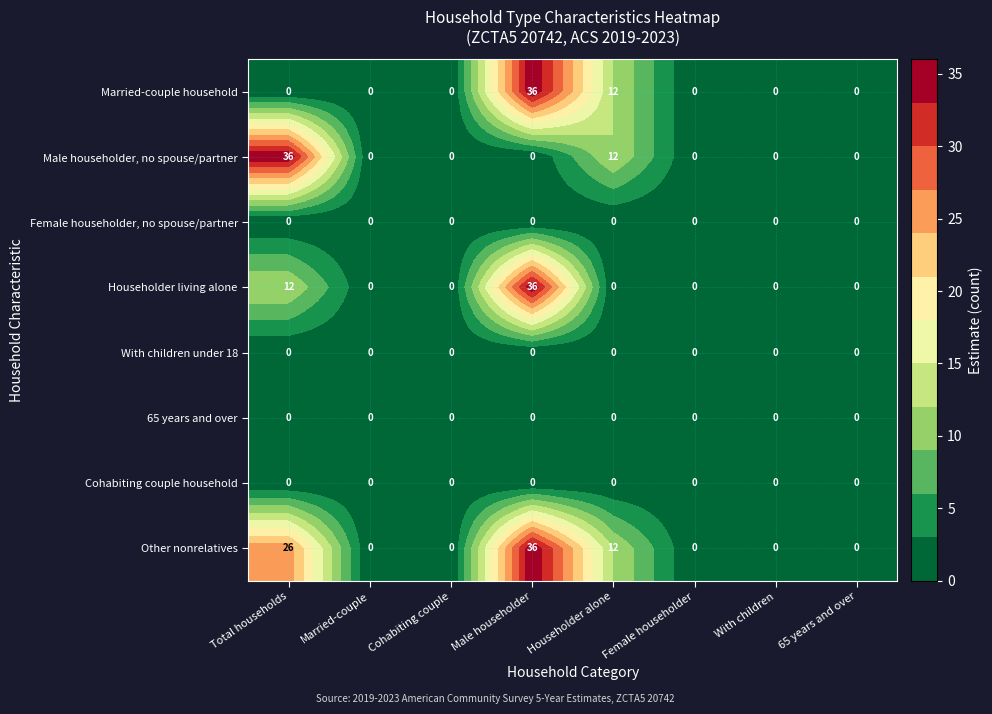

At which label is Other nonrelatives closest to 18?

Householder alone